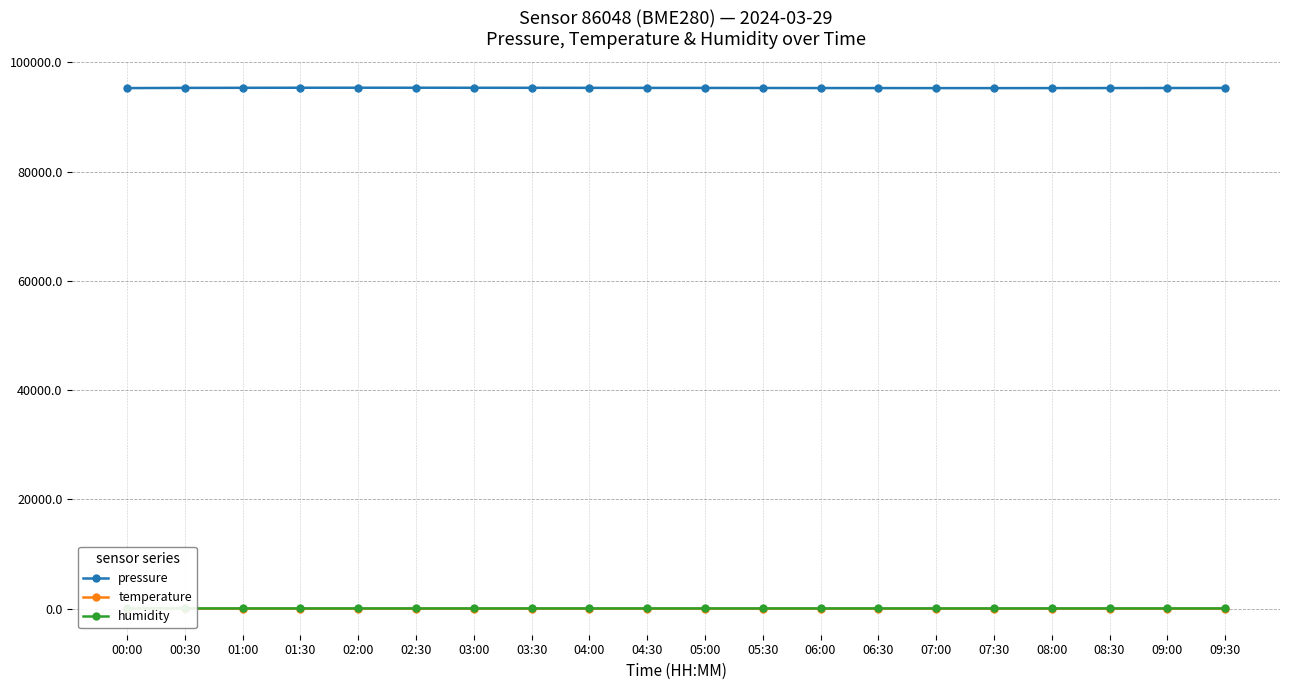

Which series has the widest spread of values?

pressure